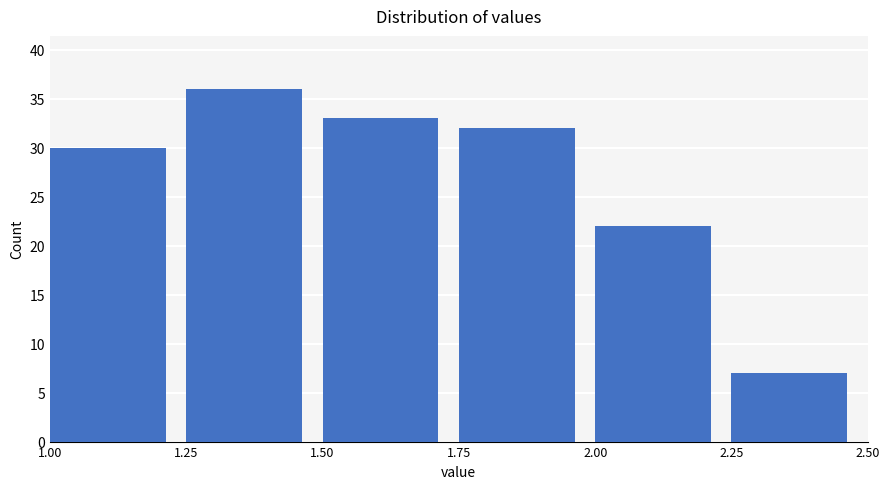

What is the height of the bar covering 2.00 to 2.25 on the x-axis? The values are not printed on the chart, so give them approximately, as read against the axis.

22